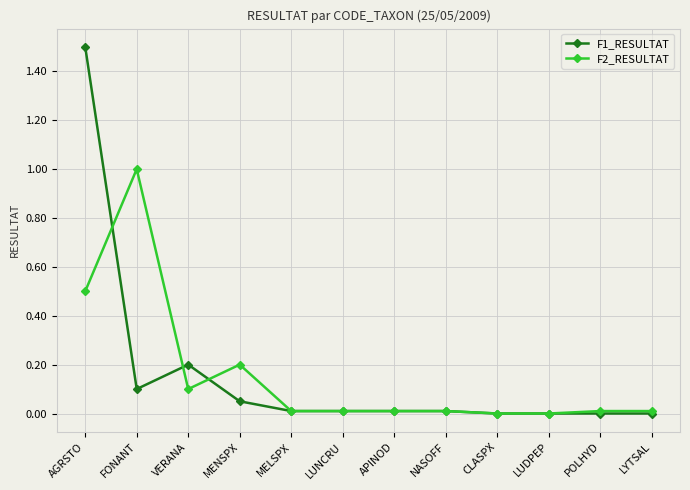

The value of F2_RESULTAT at VERANA is 0.1. True or false?

True